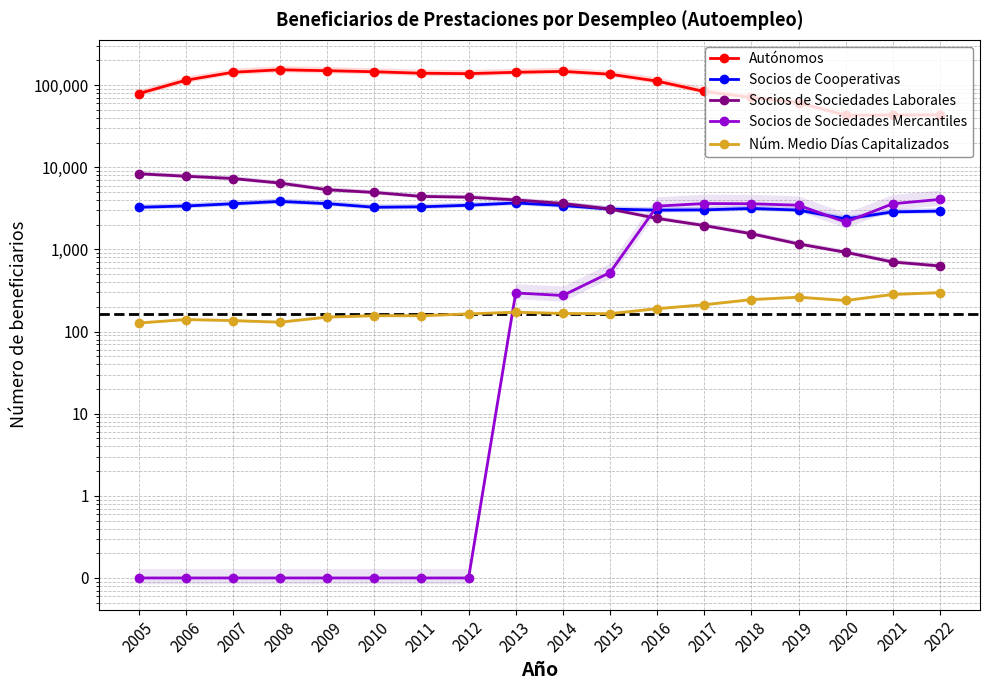

The Socios de Sociedades Mercantiles series shows 0.1 at 2010. True or false?

True